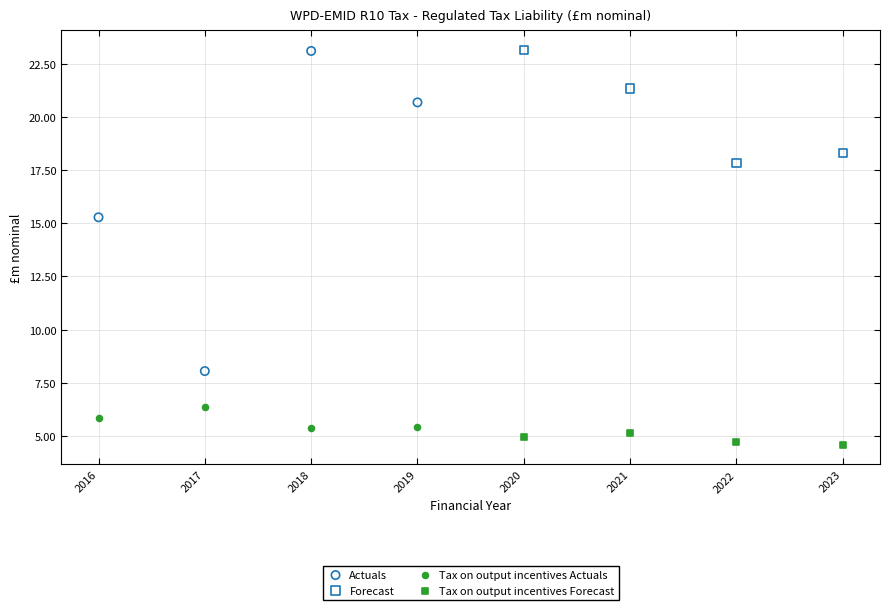

Which series has the widest spread of Y values?

Actuals